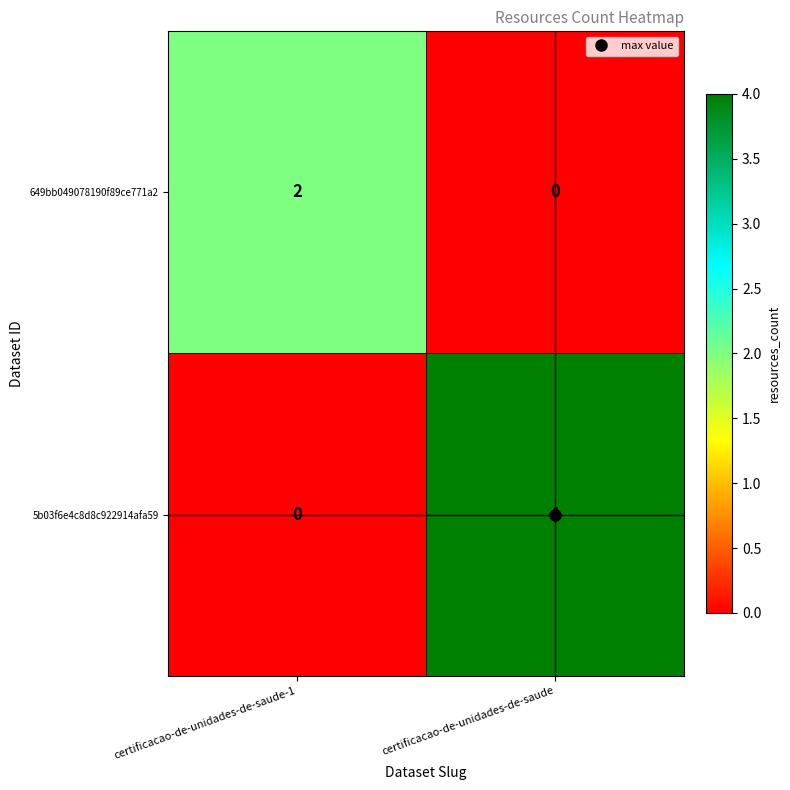

What is the total value across all series at certificacao-de-unidades-de-saude?

4